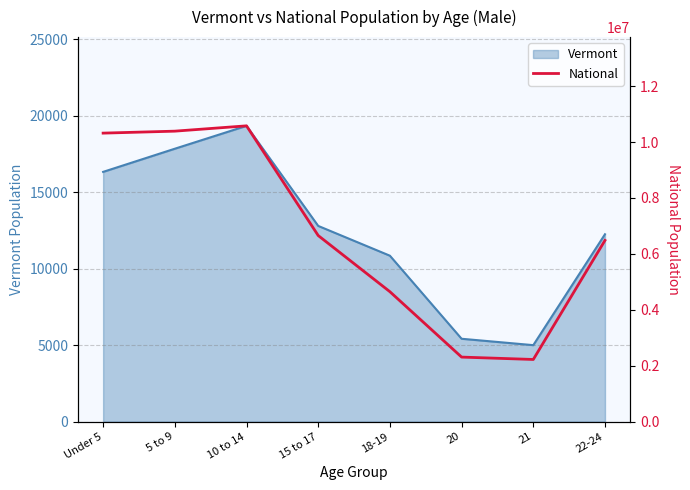

What is the average value?

6700846